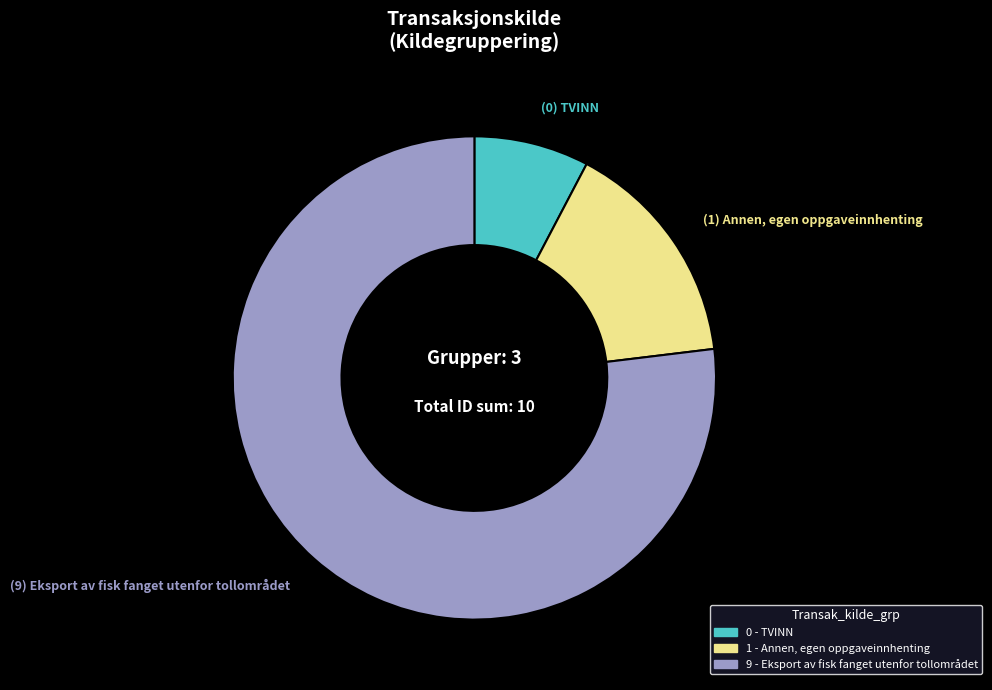

Is there a majority slice in this chart?

Yes